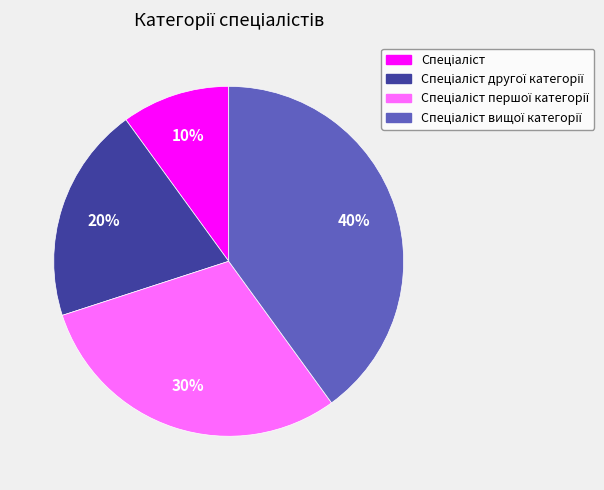

To the nearest percent, what is the average slice percentage?

25%